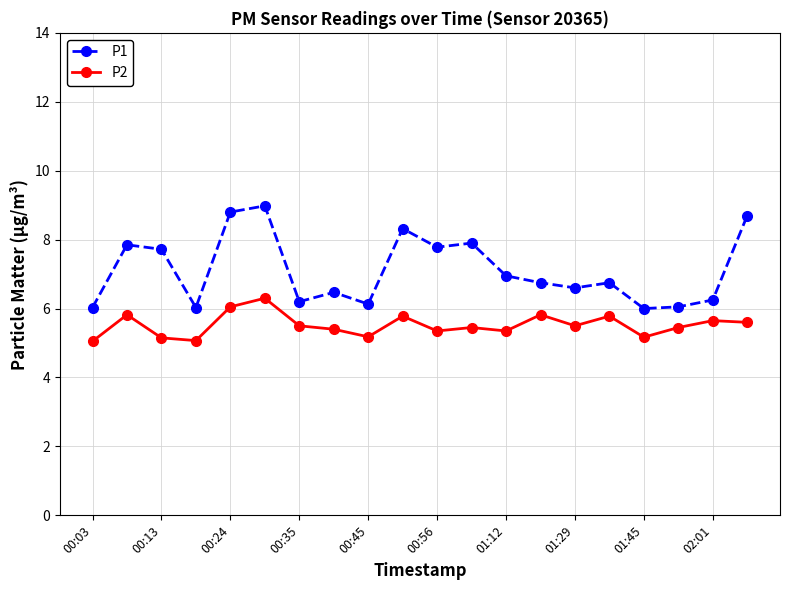

Does the chart display data point markers on the line(s)?

Yes